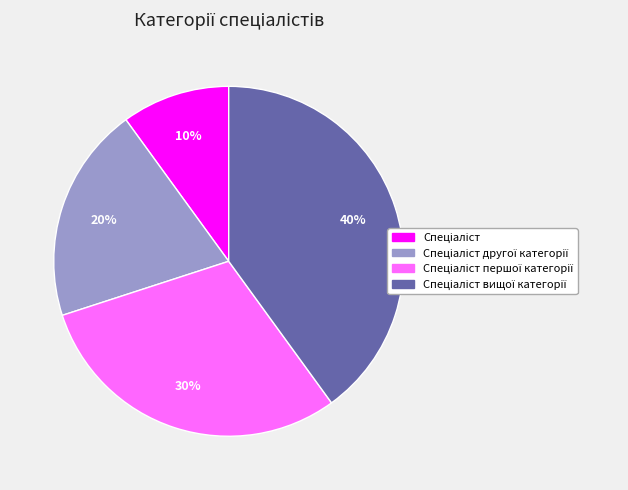

Does any single category account for the majority?

No